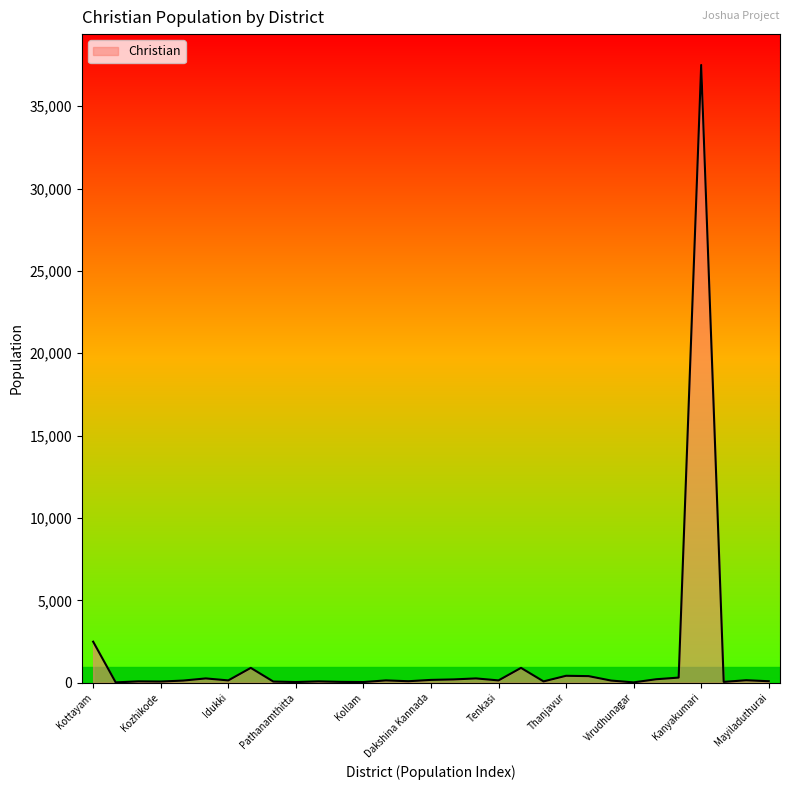

What is the sum of all values?

45630